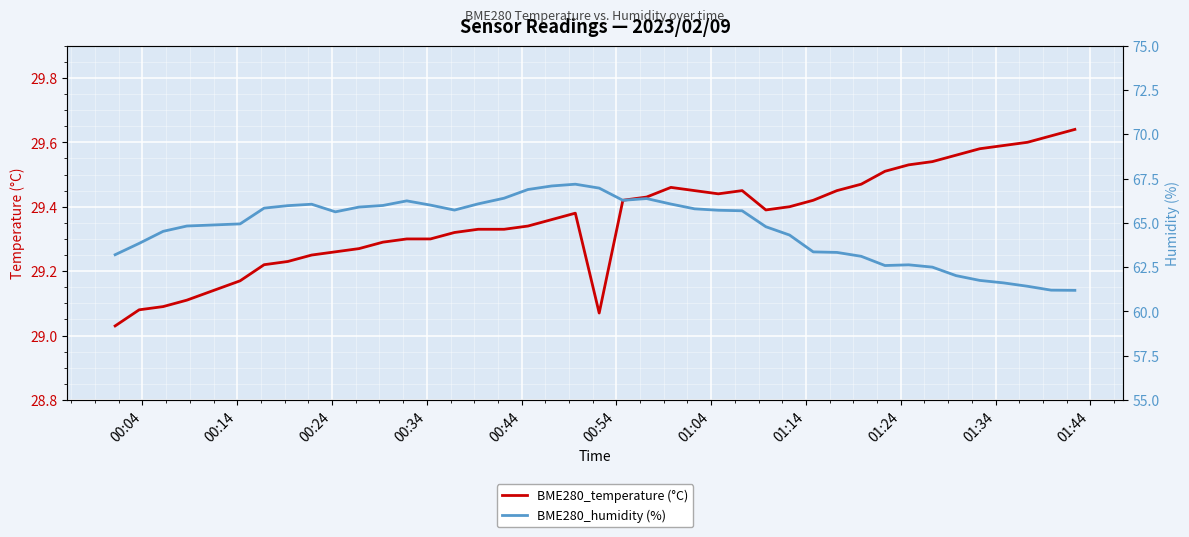

What are all the series names shown in the legend?

BME280_temperature (°C), BME280_humidity (%)